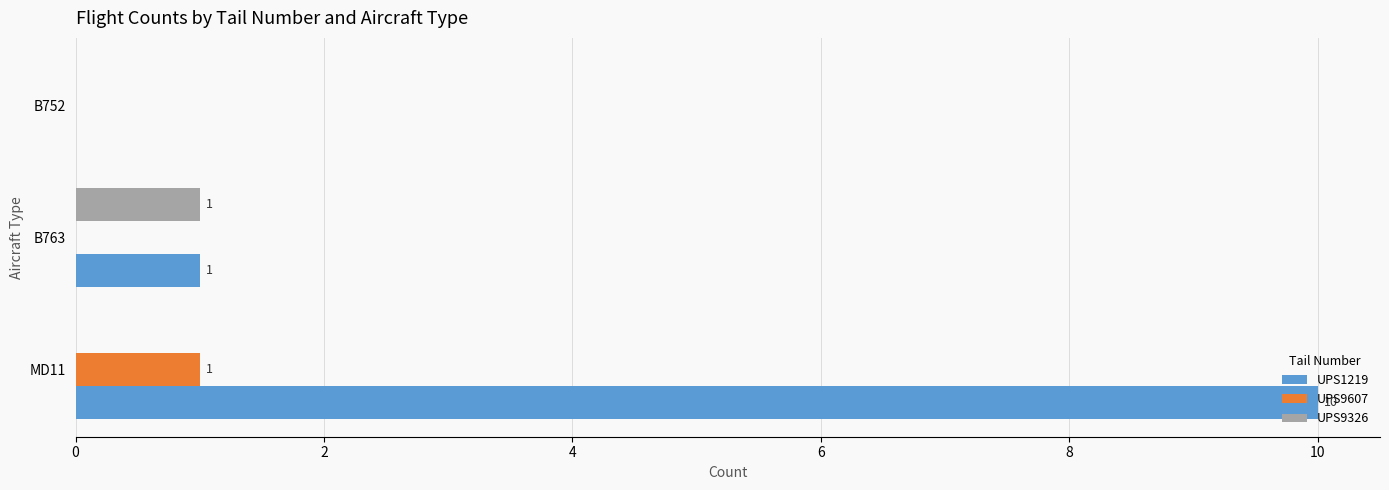

The value of UPS9326 at MD11 is 0. True or false?

True